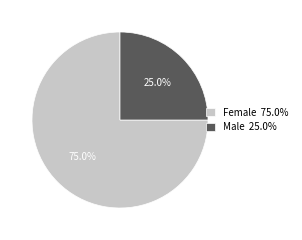

How many segments does this pie chart have?

2